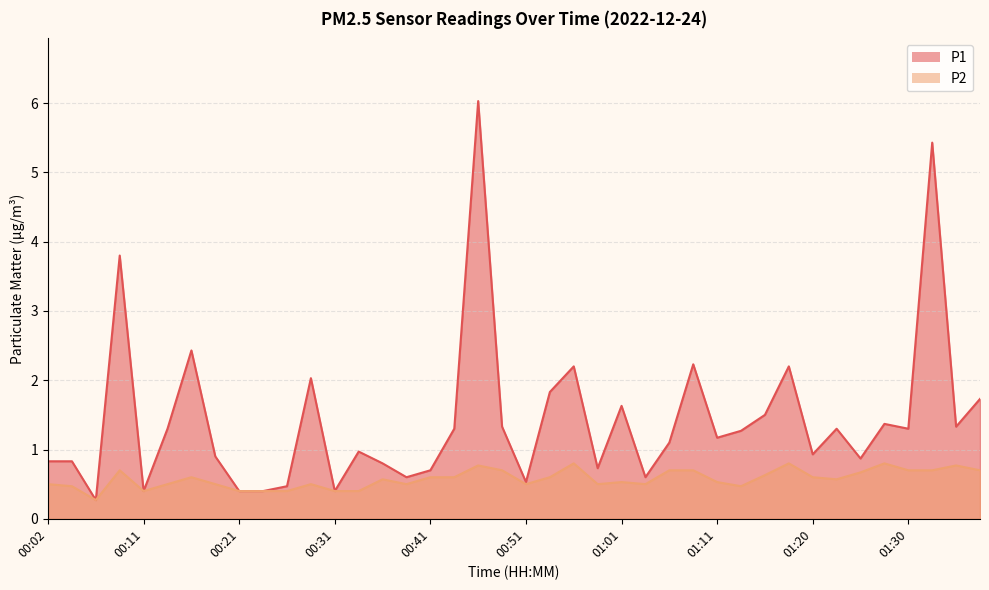

True or false: P2 has more than 1 points higher than both neighbors.

True